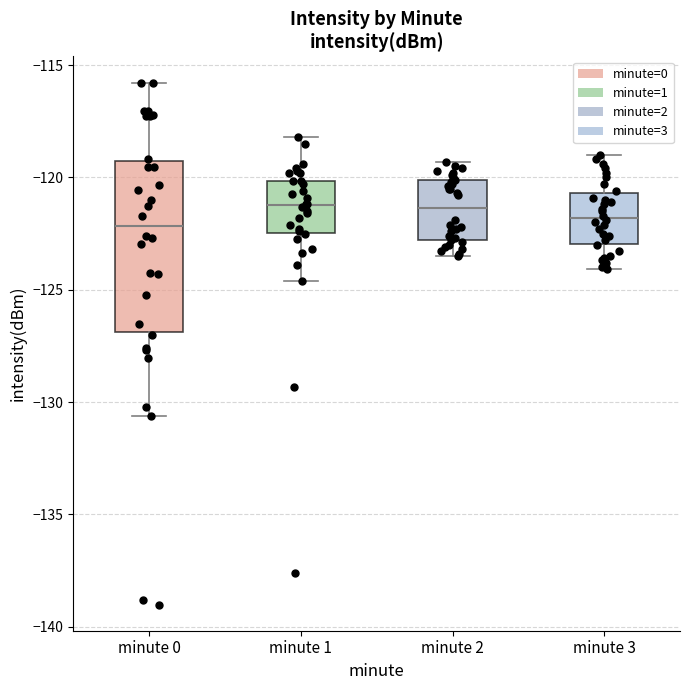

Where does the lower whisker of the box for minute 2 end on the y-axis? The values are not printed on the chart, so give them approximately, as read against the axis.

-123.5